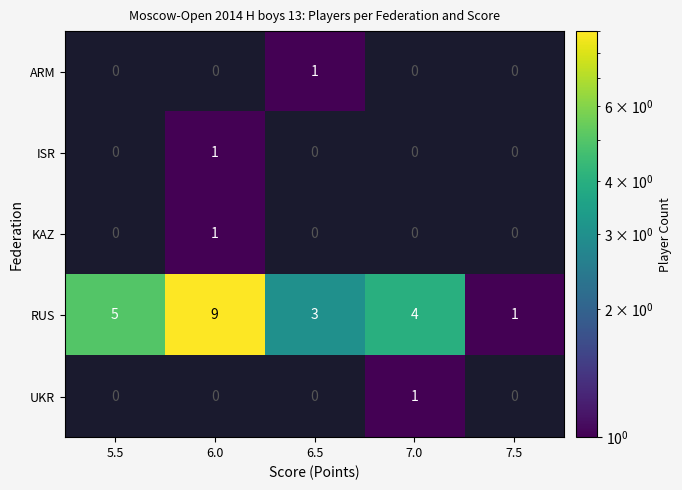

List the labels in order of RUS value, smallest first.

7.5, 6.5, 7.0, 5.5, 6.0